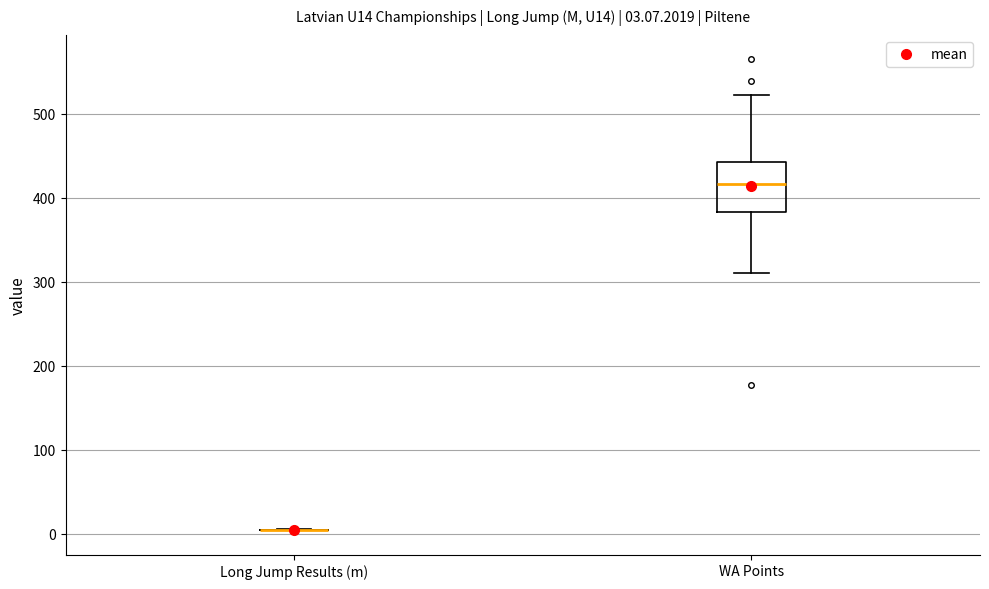

Which box is the tallest, from its lower edge to its upper edge?

WA Points